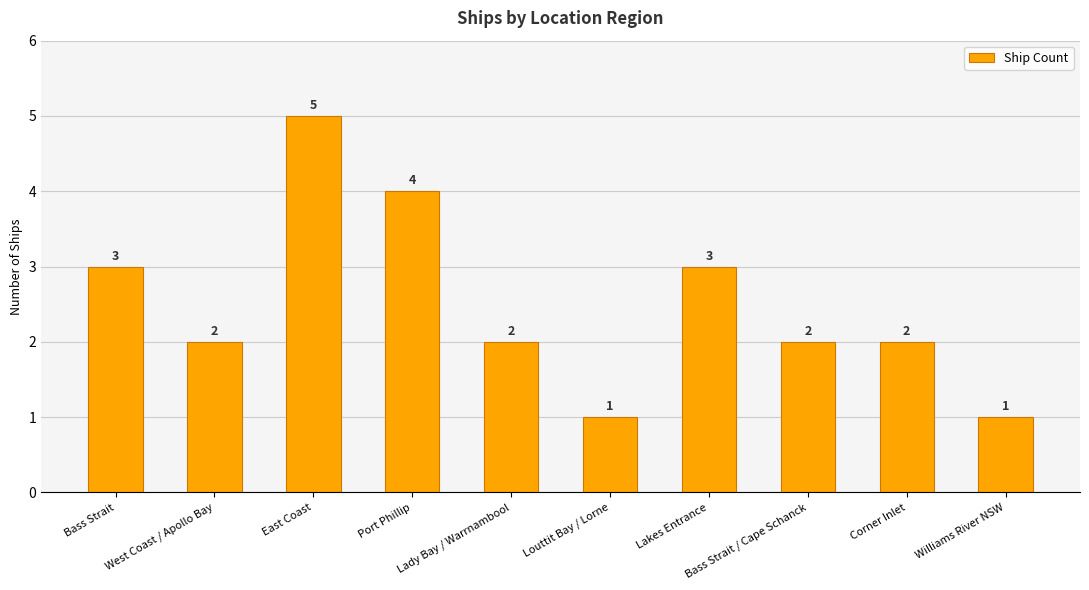

The value at Port Phillip is 4. True or false?

True